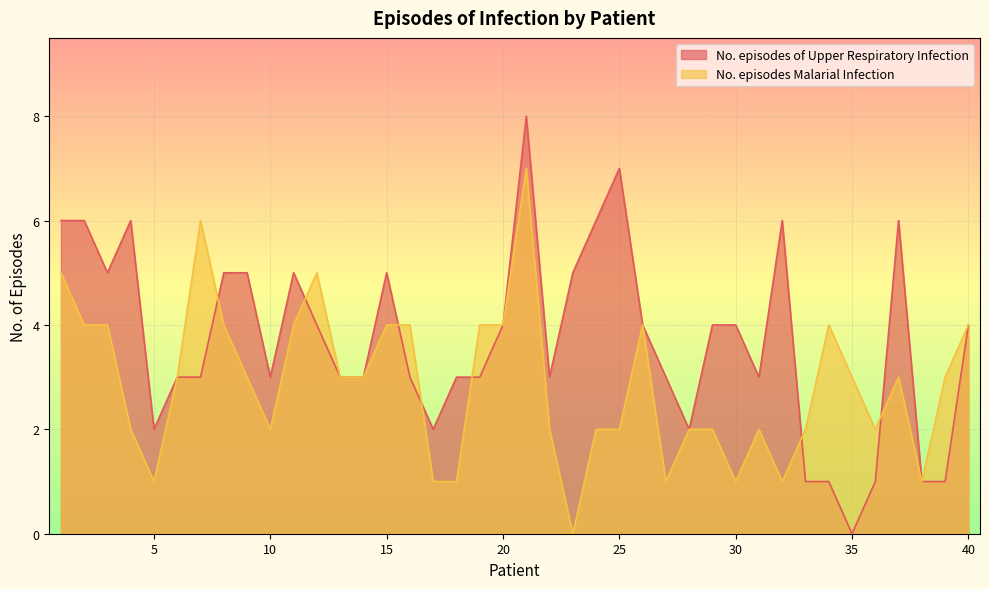

How many lines are shown in the chart?

2